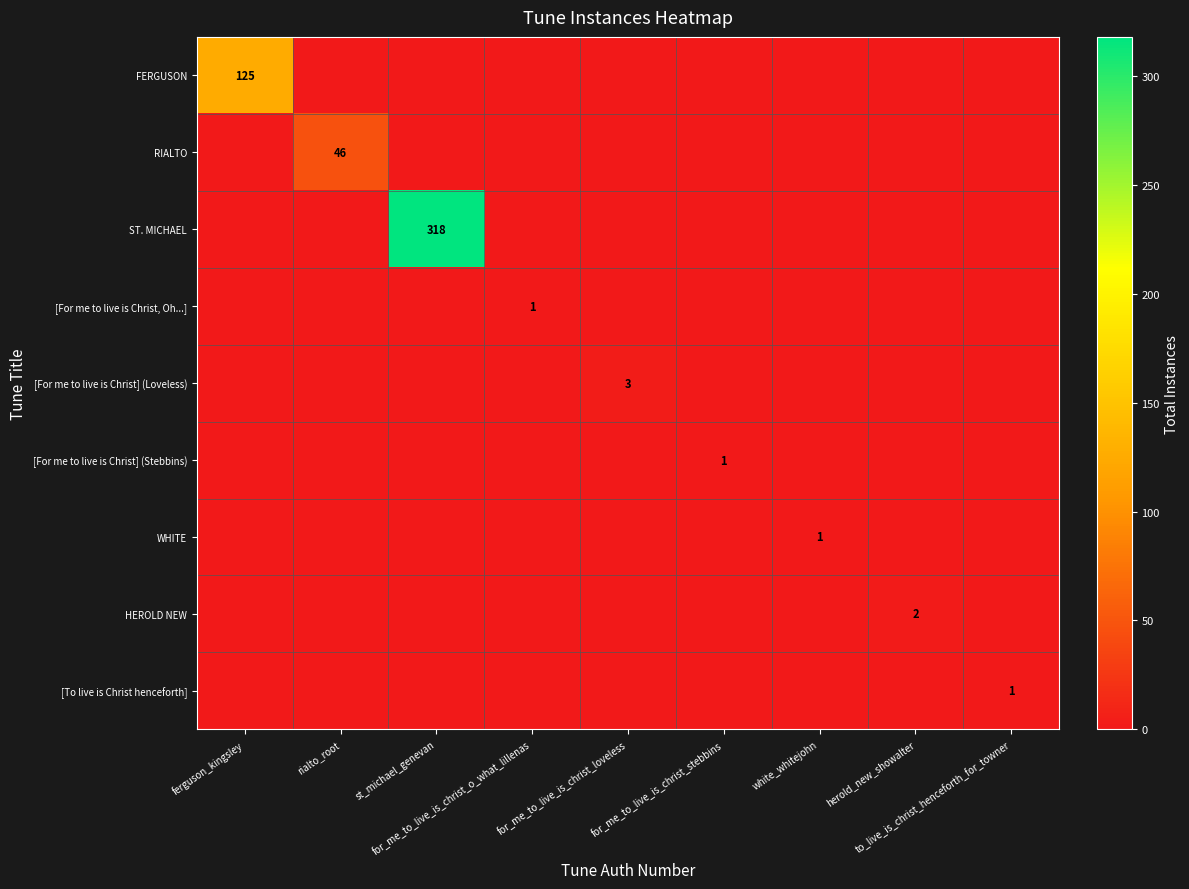

What is the spread (max minus min) of values at rialto_root?

46